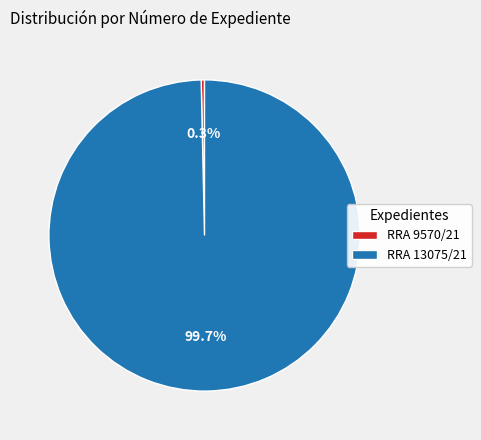

True or false: RRA 13075/21 accounts for 90% of the total.

False